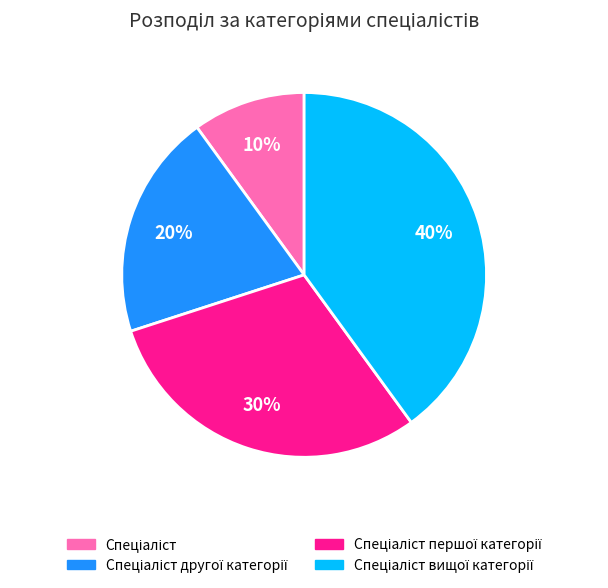

To the nearest percent, what is the difference between the largest and smallest slice percentages?

30%